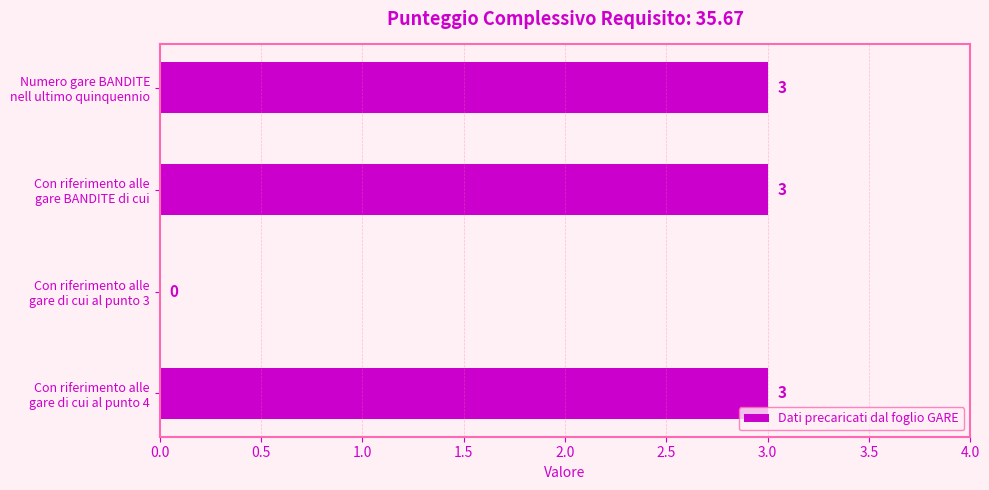

What is the greatest value displayed?

3